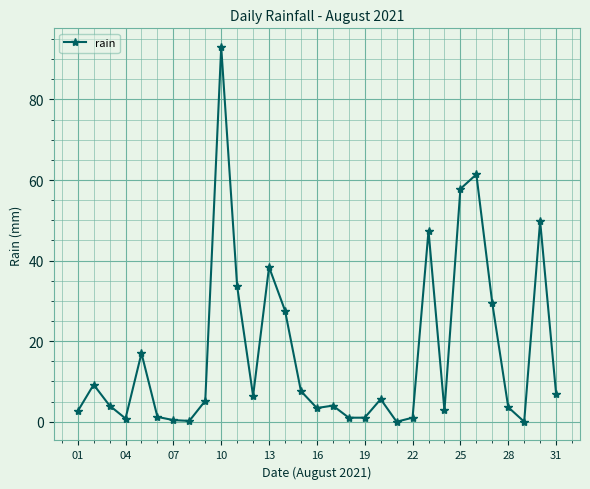

How many lines are shown in the chart?

1